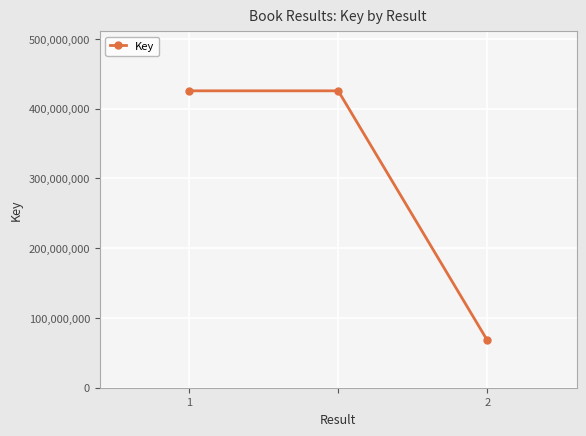

What is the greatest value displayed?

425503716